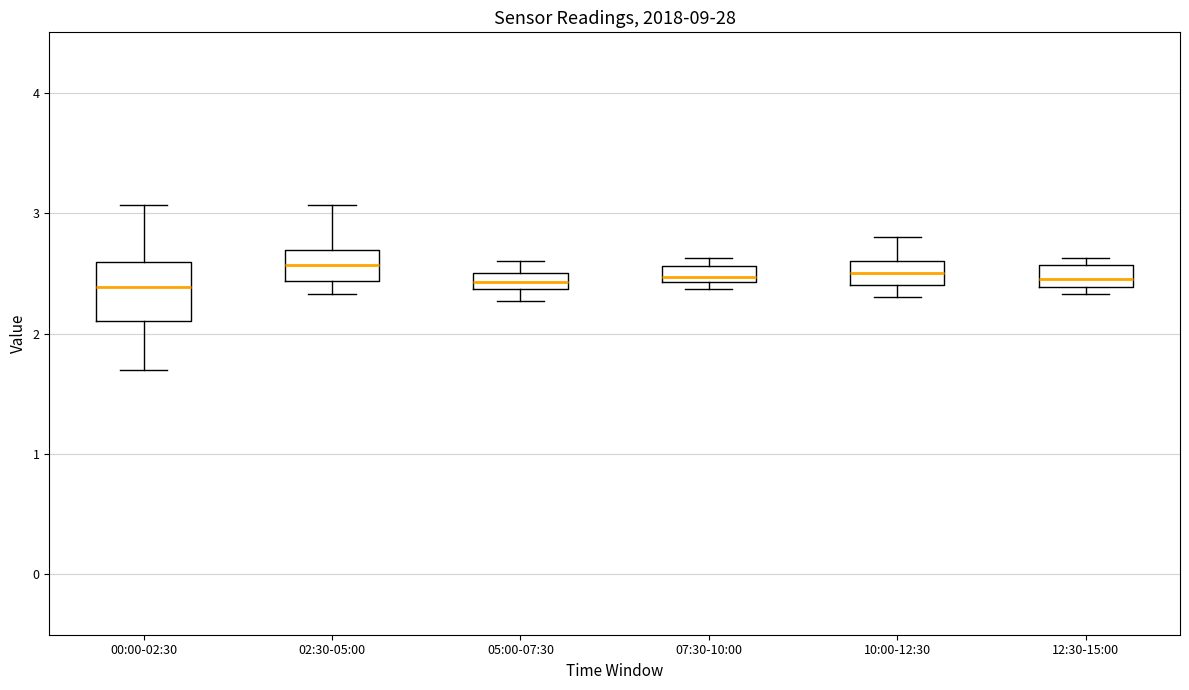

Comparing the boxes themselves (not the whiskers), which one is the tallest?

00:00-02:30